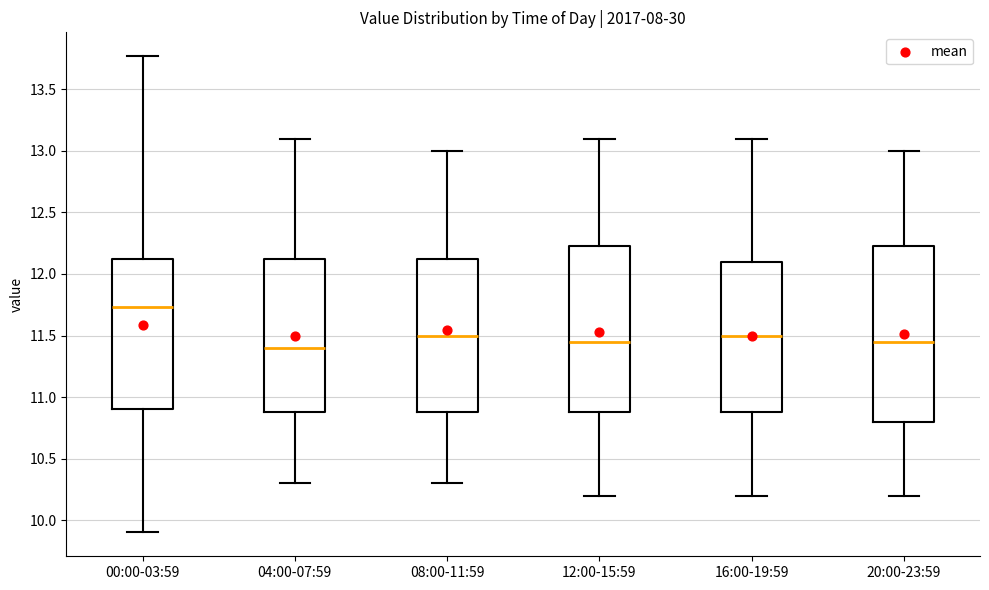

Which box is the tallest, from its lower edge to its upper edge?

20:00-23:59